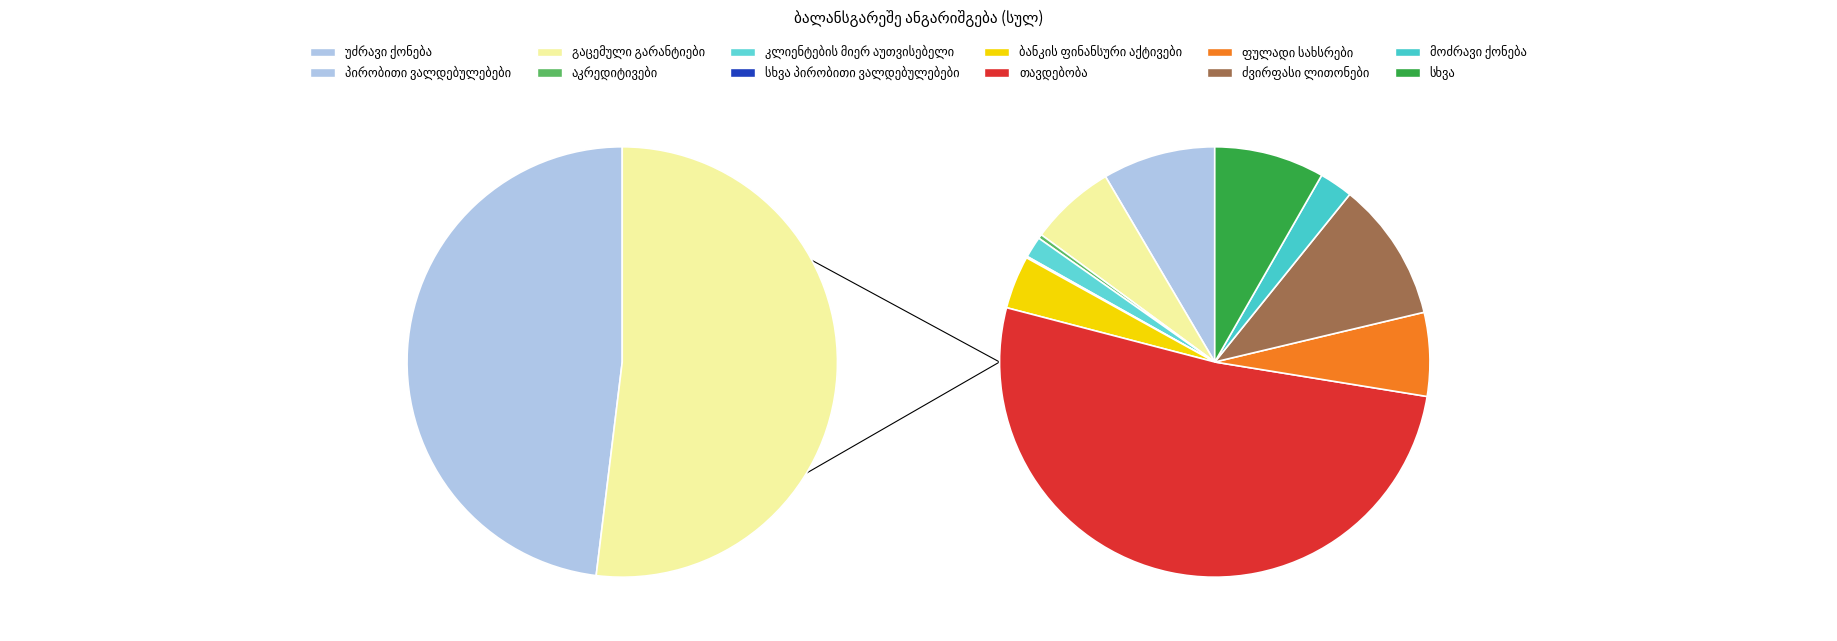

What percentage do აკრედიტივები and ბანკის ფინანსური აქტივები together represent?

2.2%